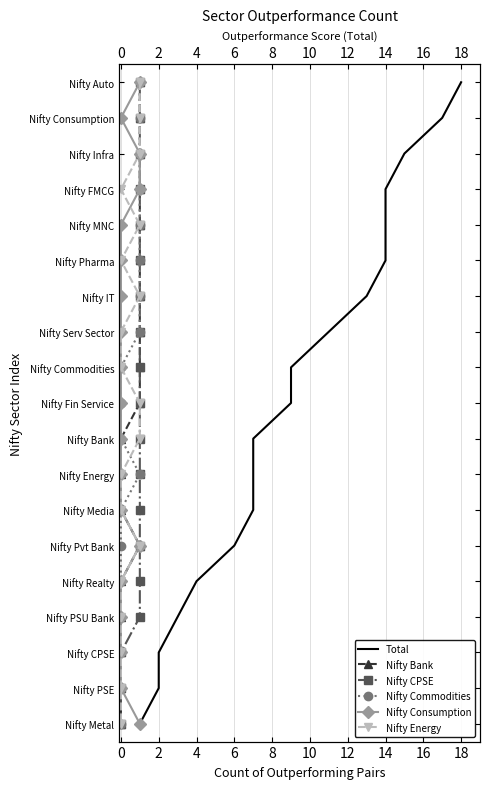

Count the number of data series in this chart.

6